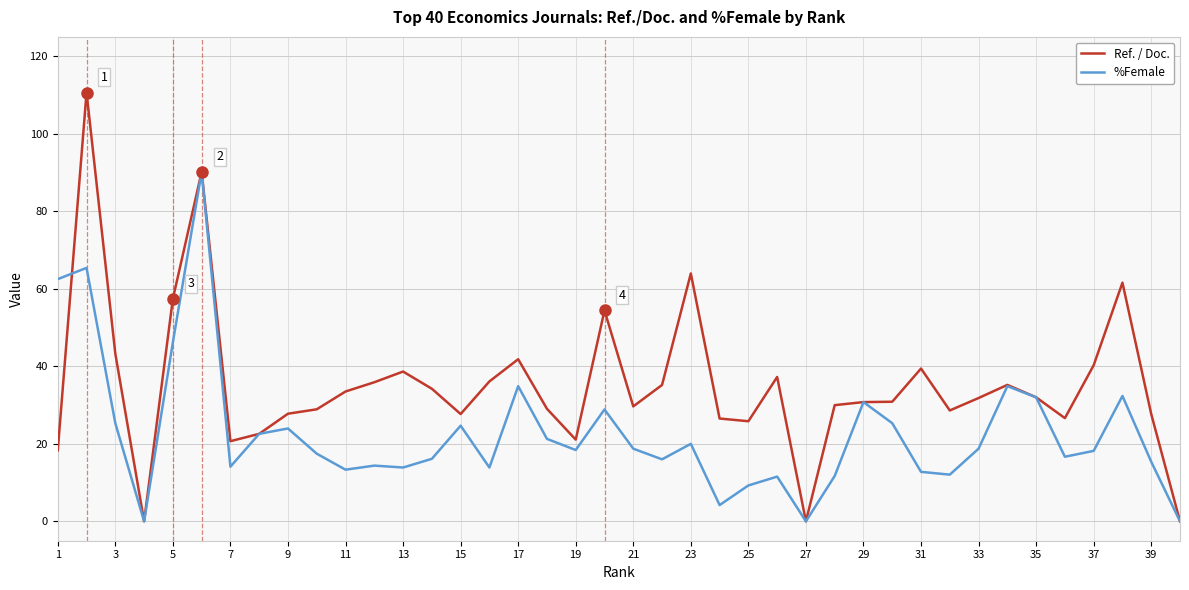

Rank the series by their maximum value, from highest to lowest.

Ref. / Doc., %Female